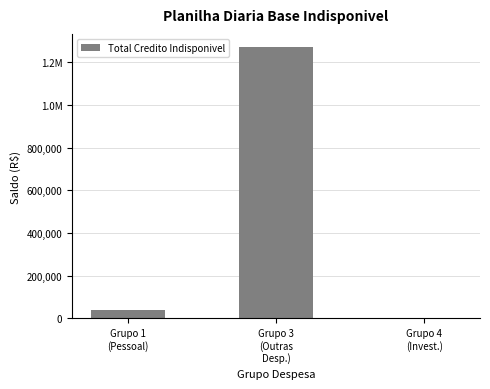

What is the label of the 2nd bar from the left?

Grupo 3
(Outras
Desp.)